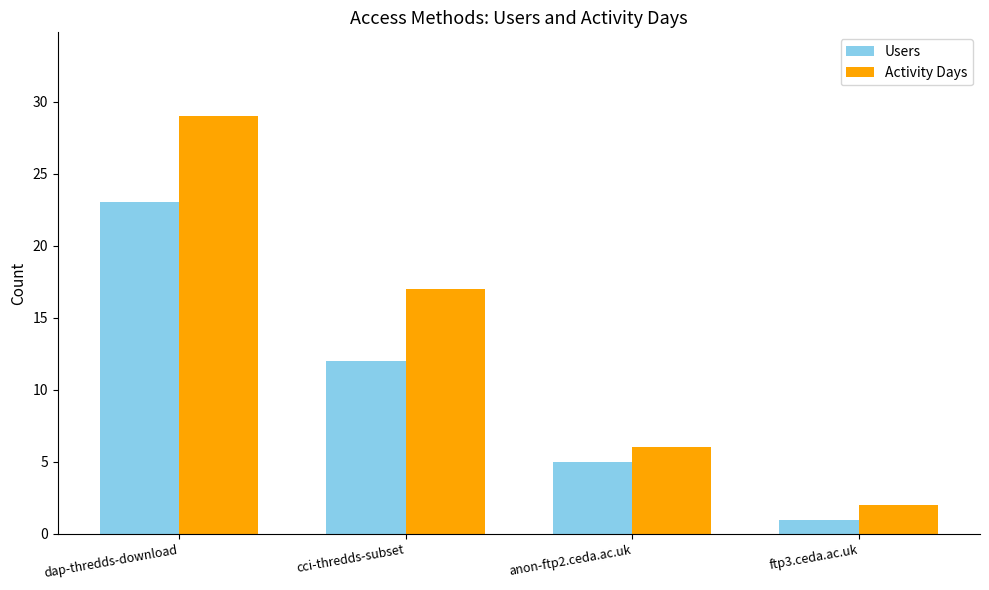

Between dap-thredds-download and ftp3.ceda.ac.uk, which series saw the biggest shift?

Activity Days